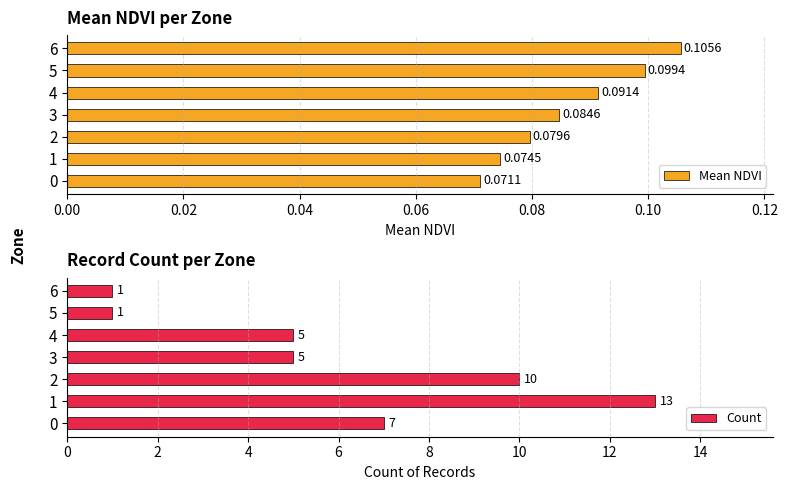

What is the maximum value shown in the chart?

13.0